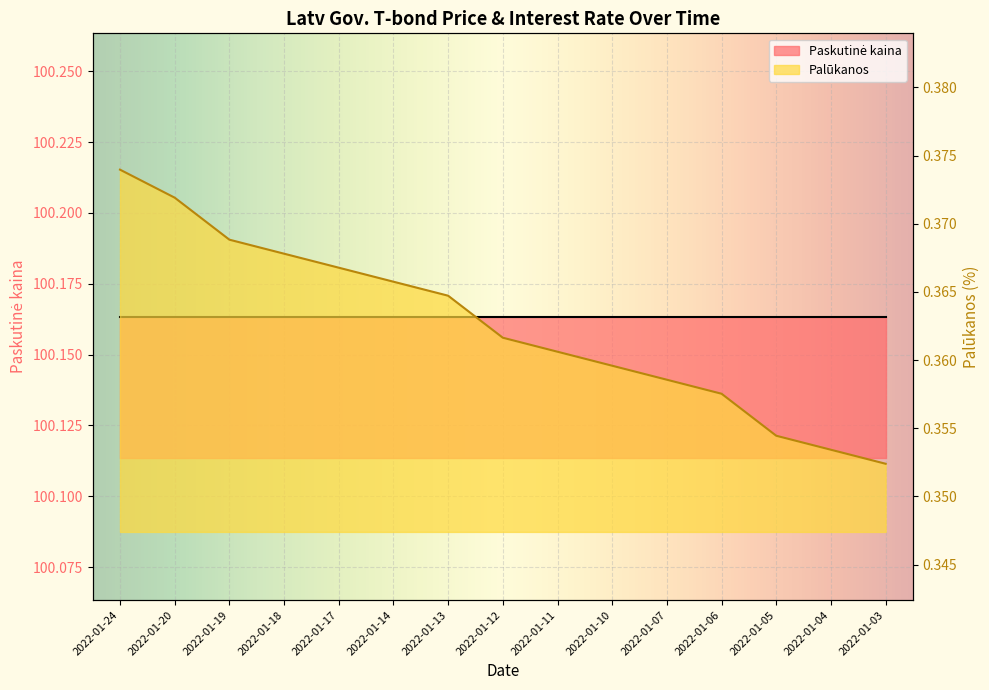

List the labels in order of value, largest first.

2022-01-24, 2022-01-20, 2022-01-19, 2022-01-18, 2022-01-17, 2022-01-14, 2022-01-13, 2022-01-12, 2022-01-11, 2022-01-10, 2022-01-07, 2022-01-06, 2022-01-05, 2022-01-04, 2022-01-03